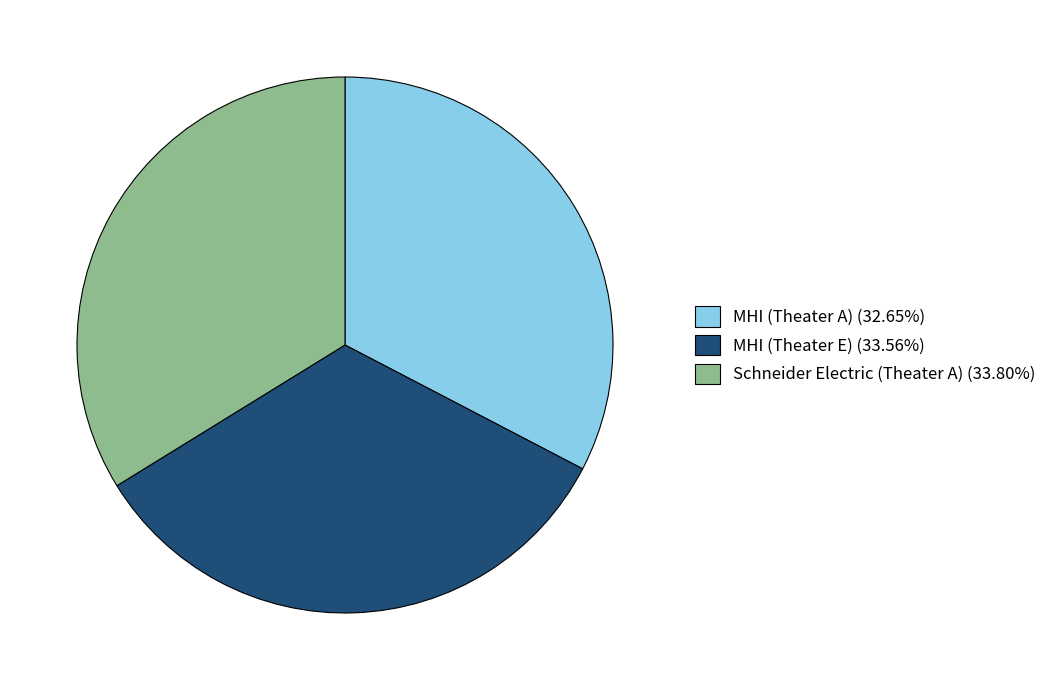

How many segments does this pie chart have?

3